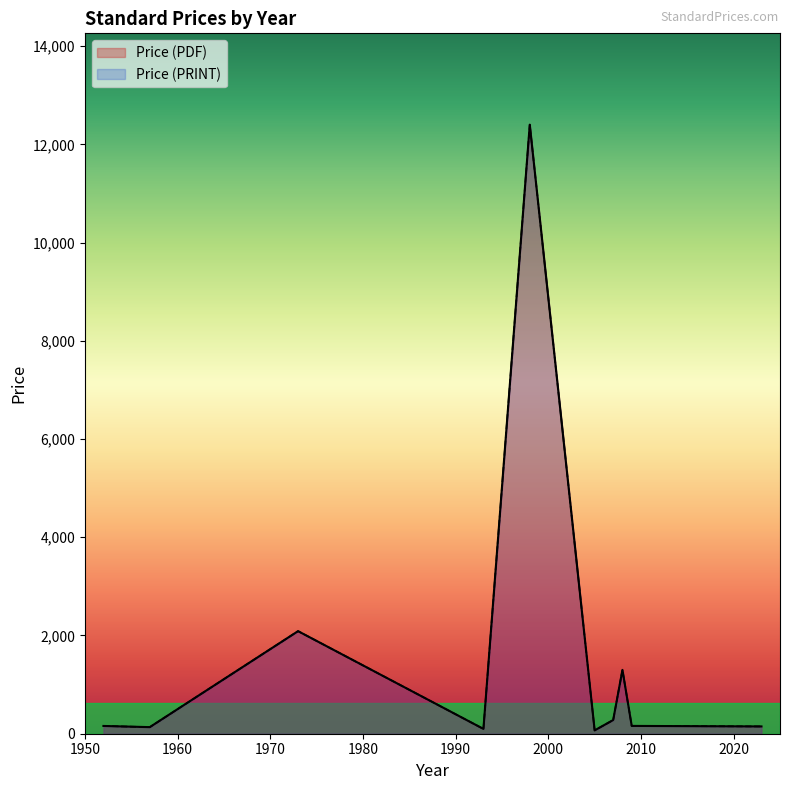

Which series has the largest total across all categories?

Price (PDF)